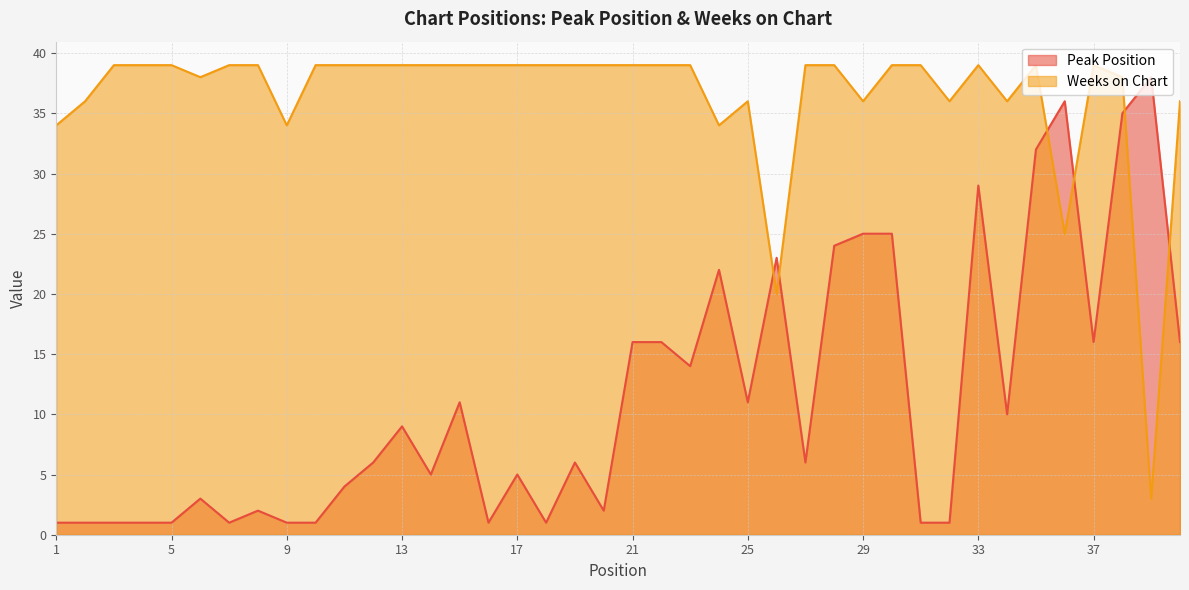

Does the chart have visible grid lines?

Yes